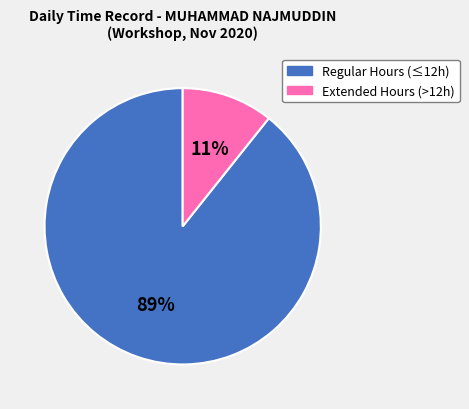

Is there any slice that represents more than half of the pie?

Yes